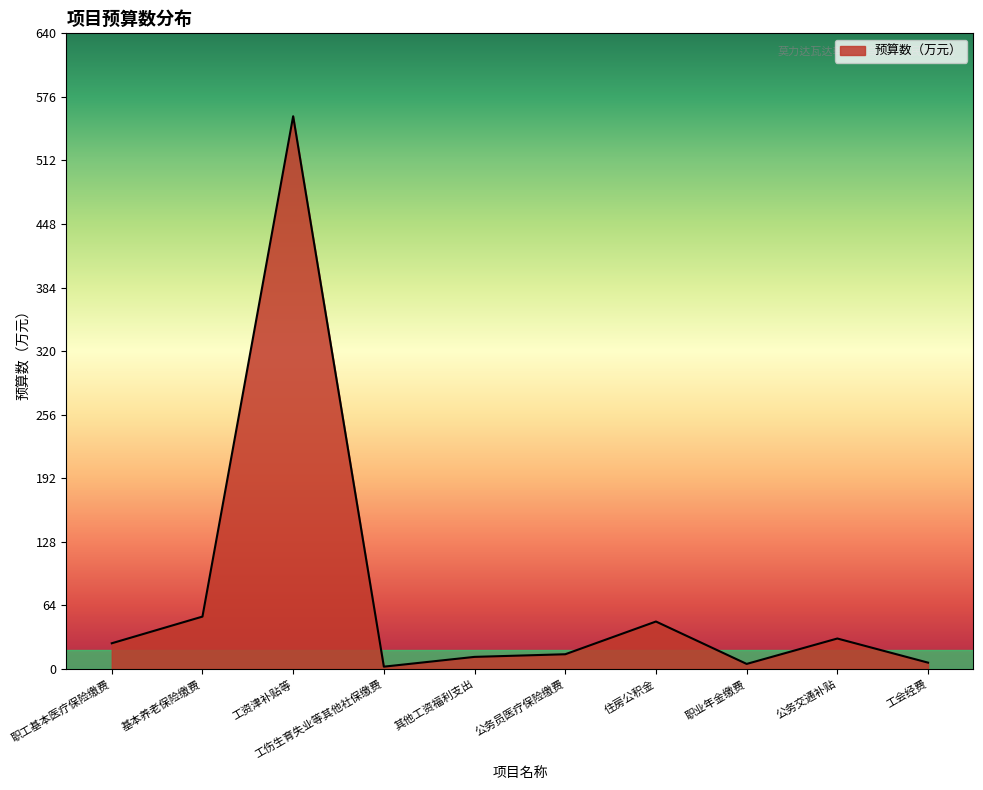

What is the approximate value at 职工基本医疗保险缴费?

25.8